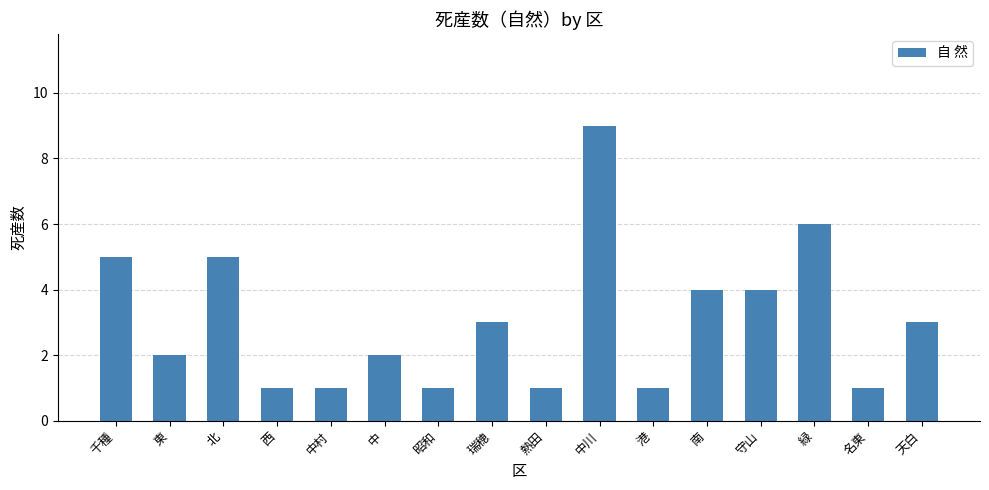

What is the difference between the values at 天白 and 守山?

1